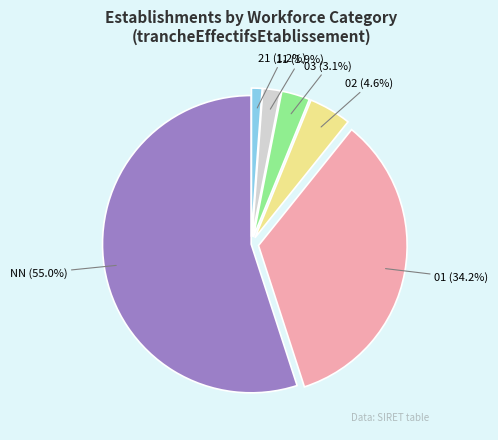

Does any single category account for the majority?

Yes